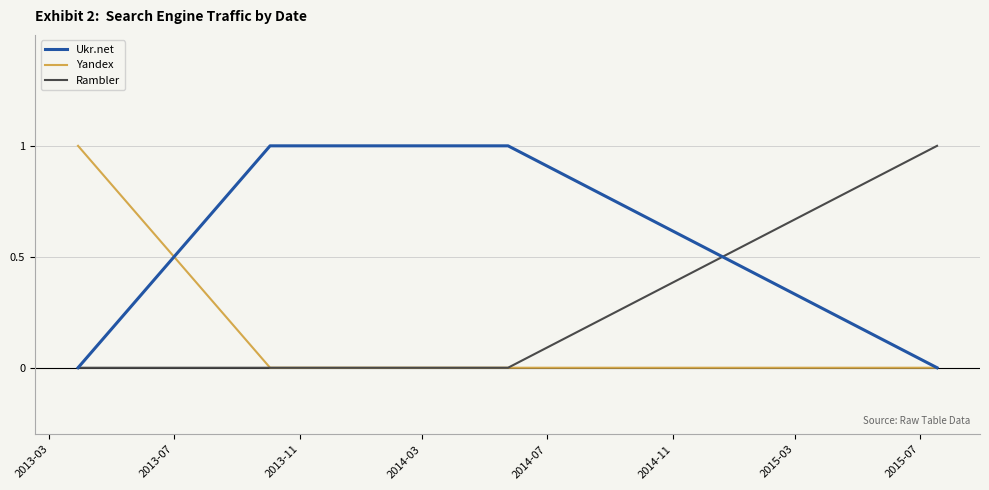

Does the chart display data point markers on the line(s)?

No